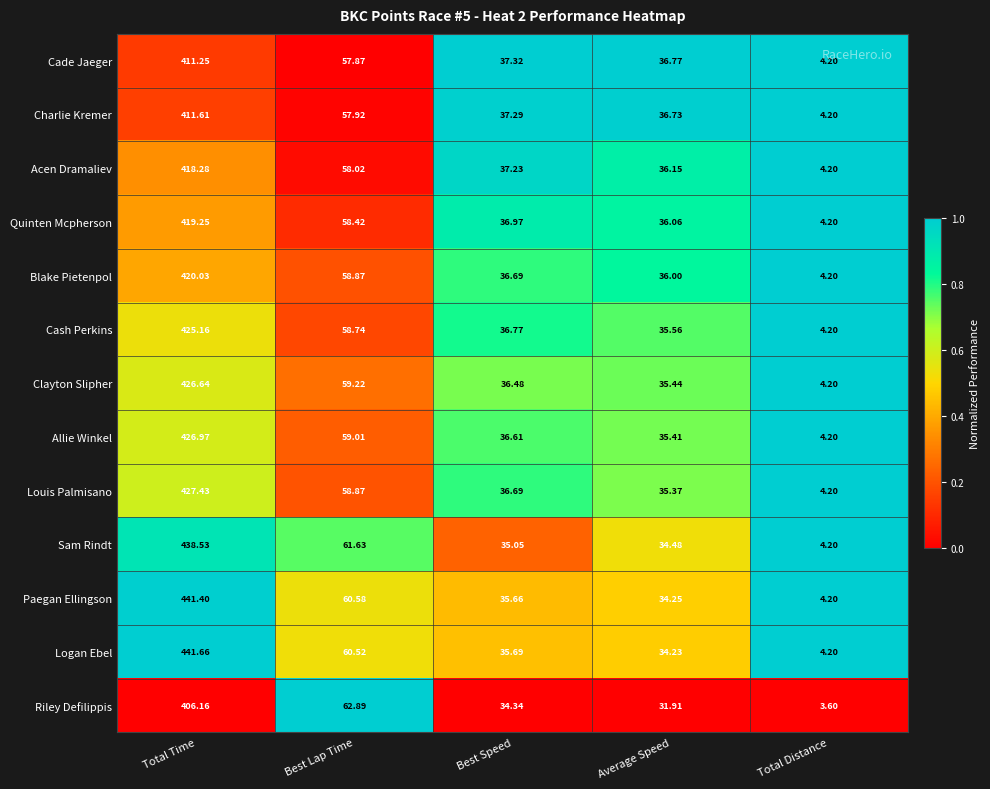

At which label is Cash Perkins closest to 214?

Best Lap Time